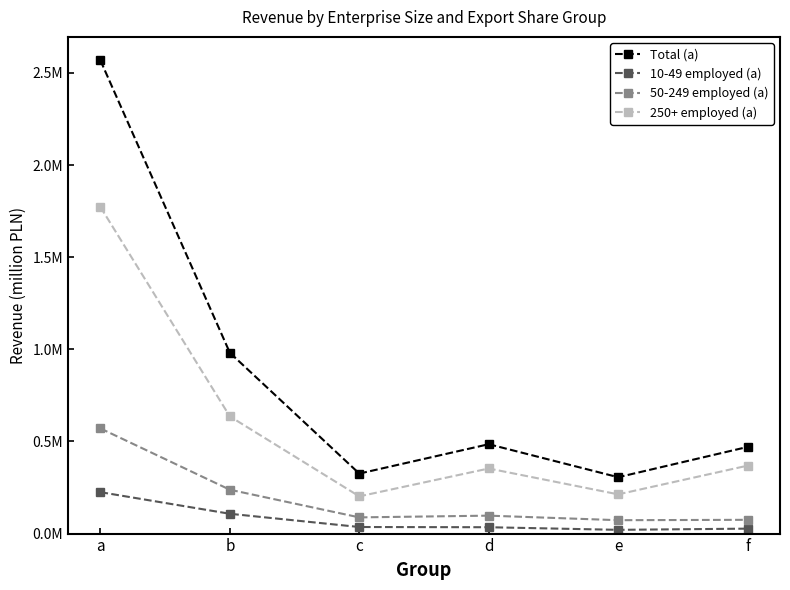

How many interior local valleys does the Total (a) series have?

2